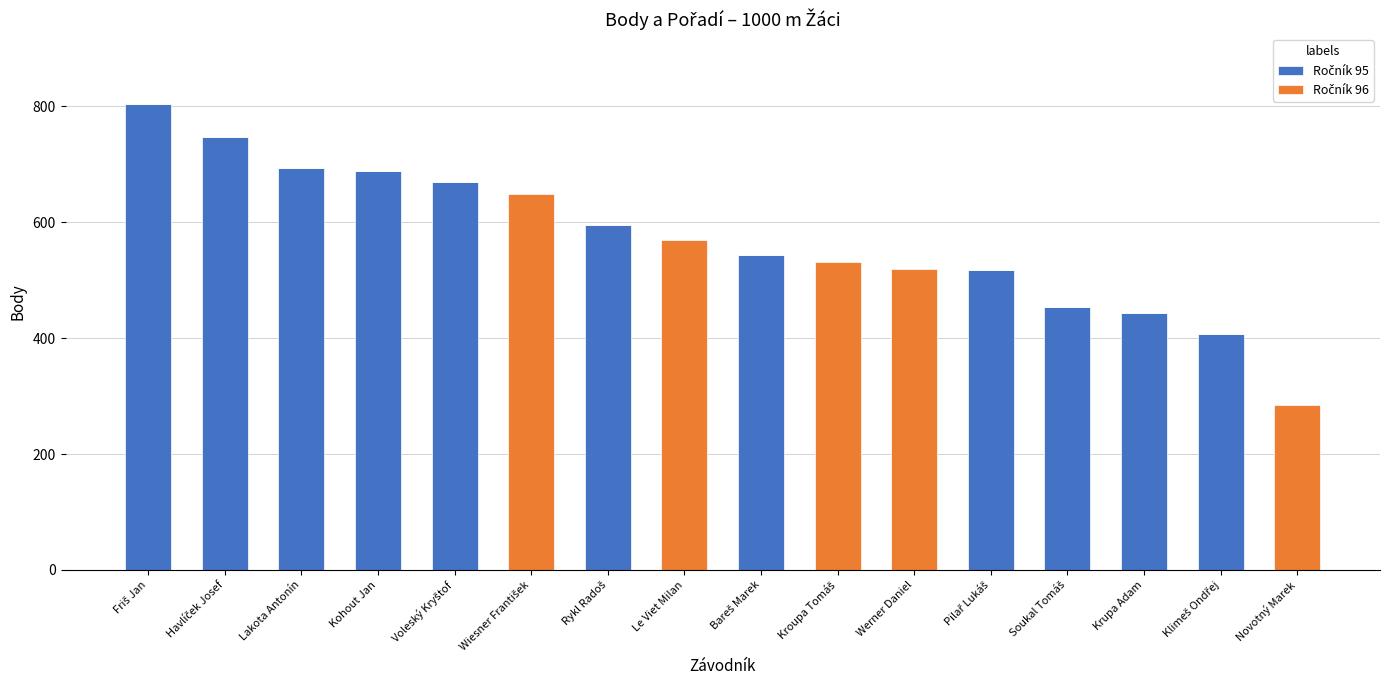

Does the chart contain stacked bars?

Yes